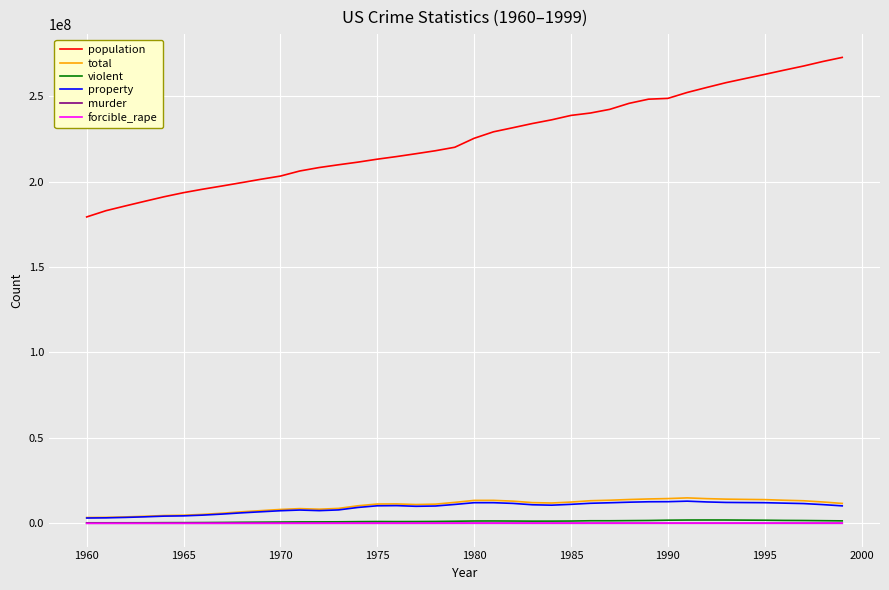

What is the maximum value shown in the chart?

272690813